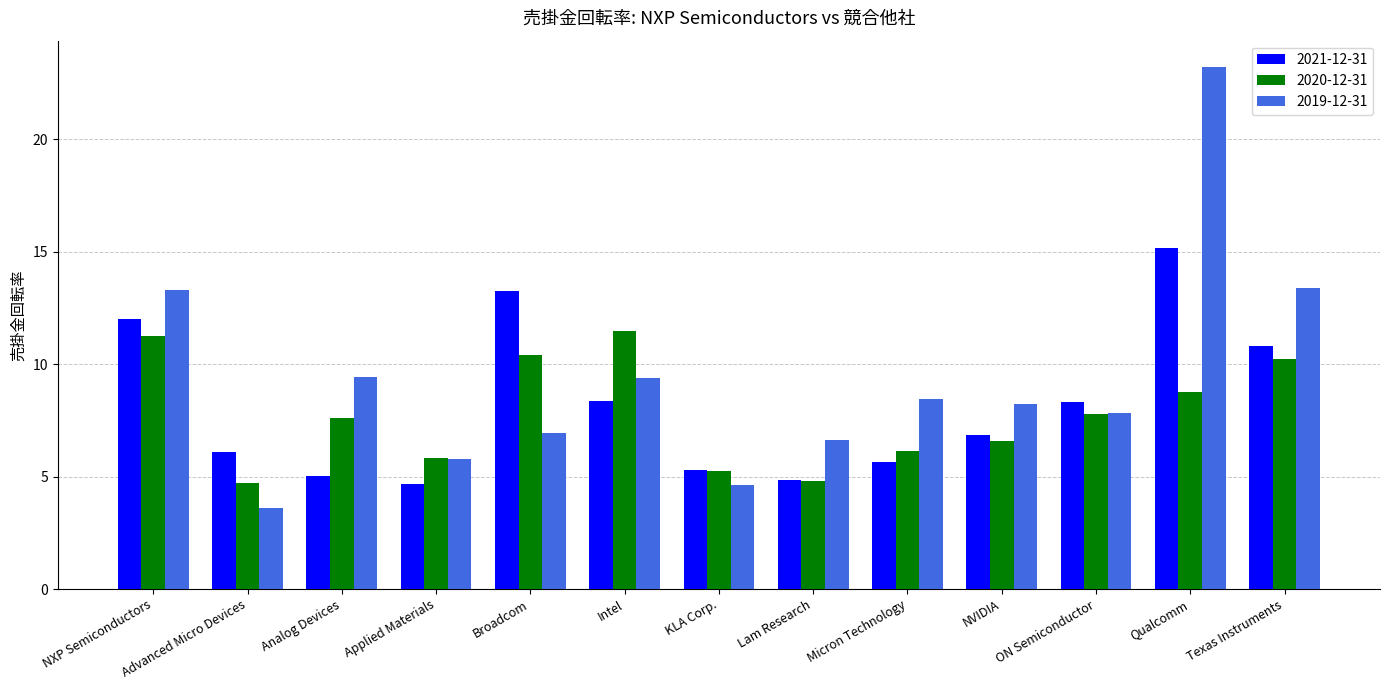

What position from the left is Intel?

6